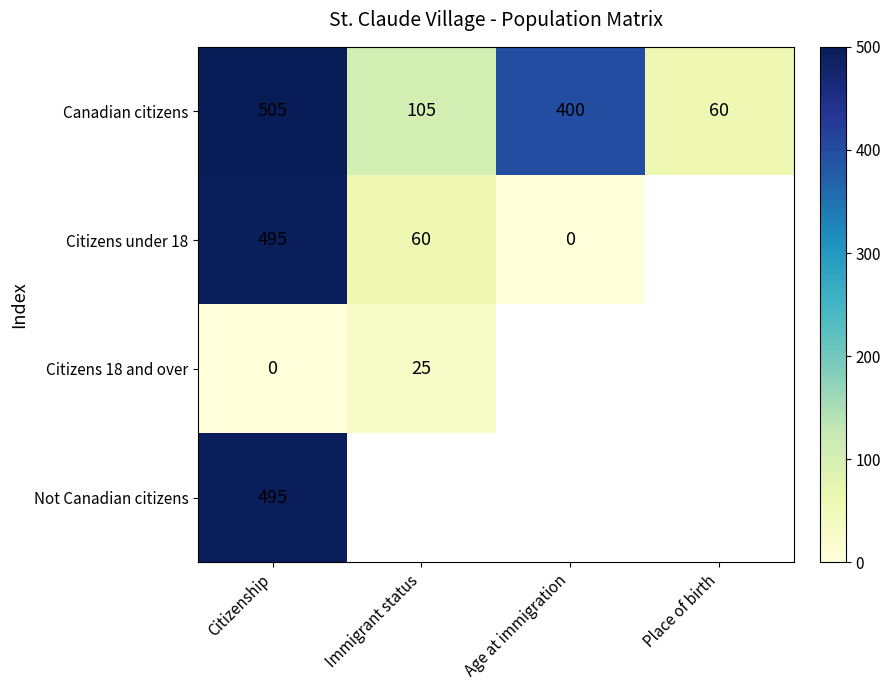

What is the lowest value of the Canadian citizens series?

60